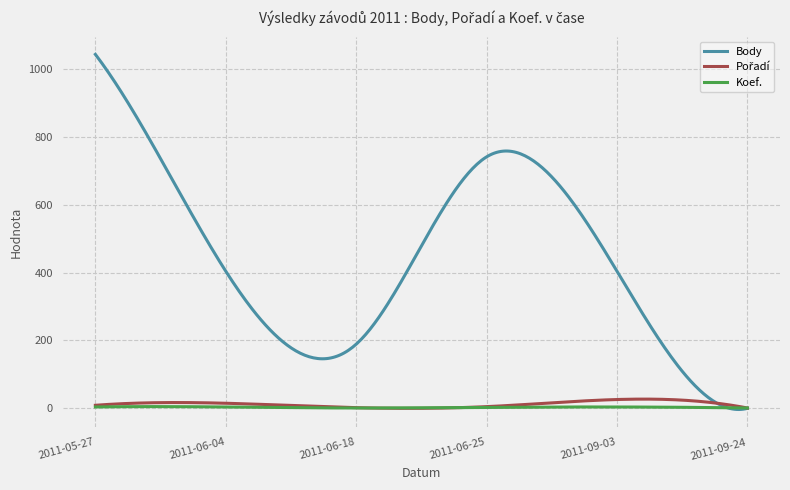

How many lines are shown in the chart?

3